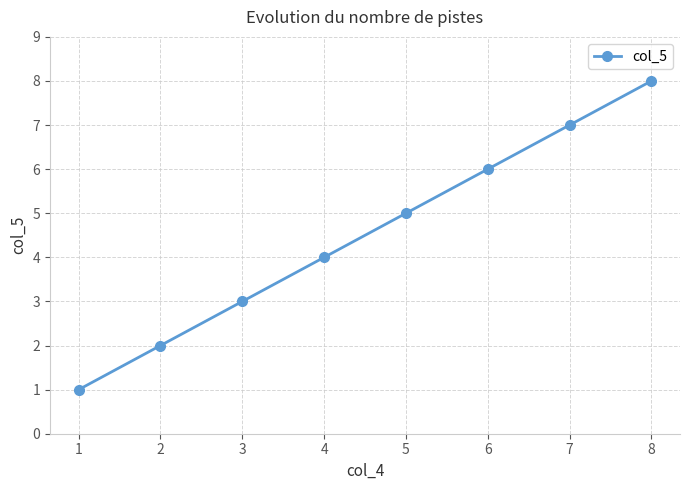

Reading left to right, list all the values displayed in this chart.

1=1	2=2	3=3	4=4	5=5	6=6	7=7	8=8